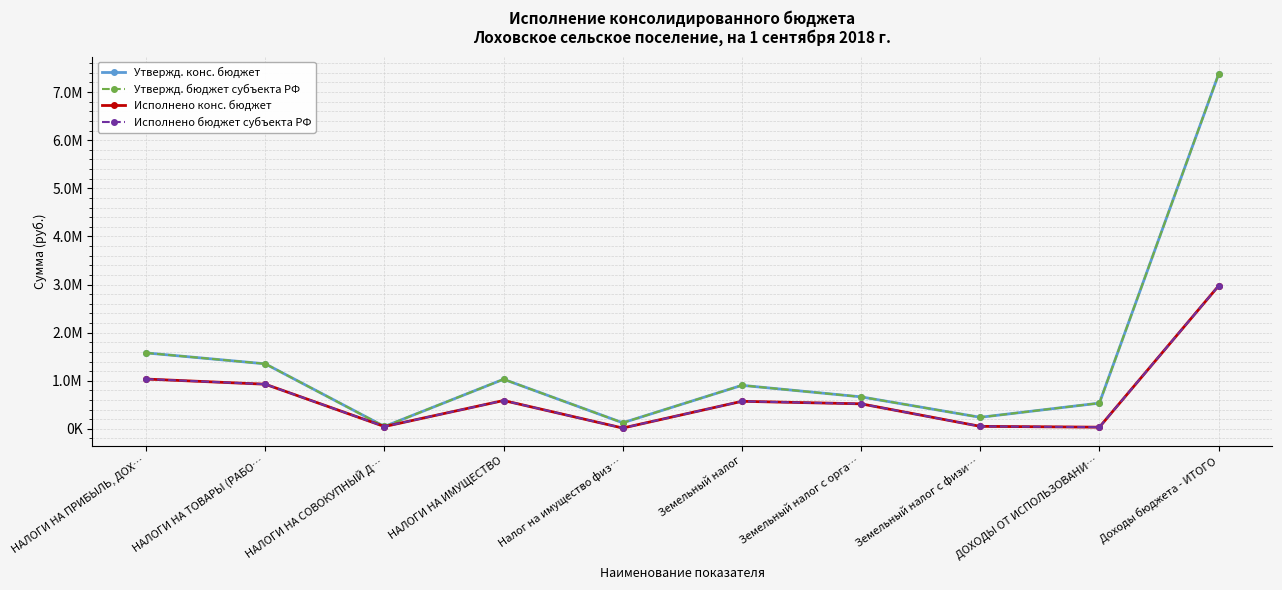

Does the chart have visible grid lines?

Yes